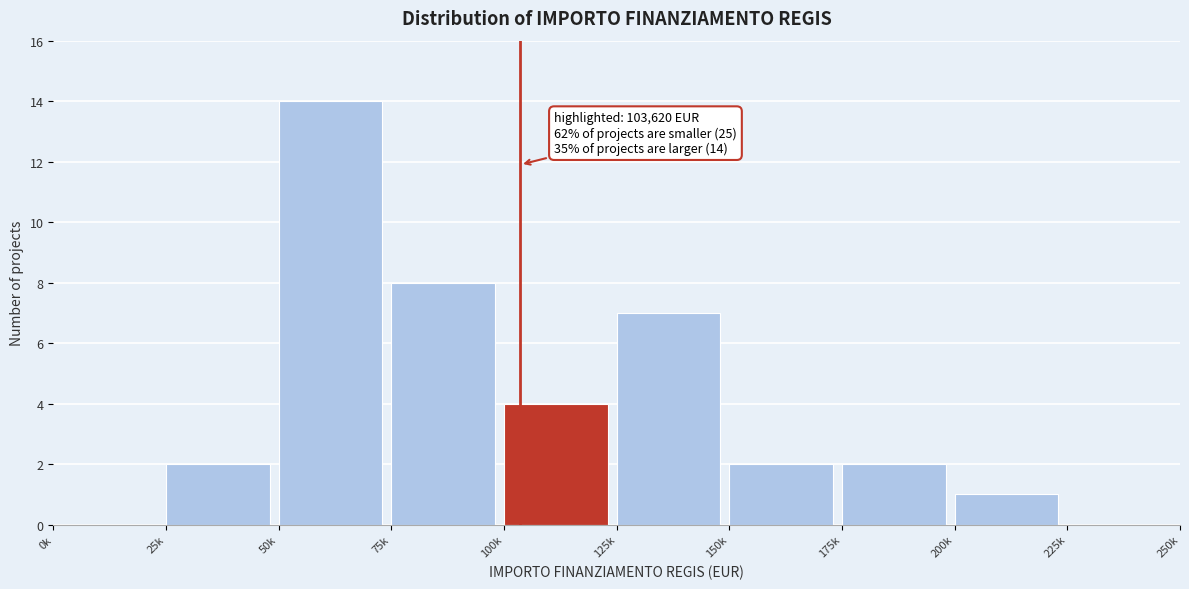

Reading left to right, extract all data points from this chart.

0k=0	25k=2	50k=14	75k=8	100k=4	125k=7	150k=2	175k=2	200k=1	225k=0